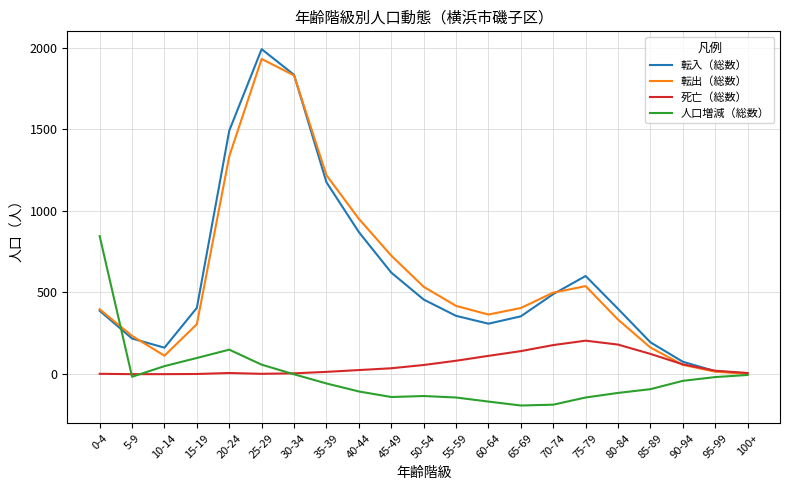

What is the smallest value displayed?

-192